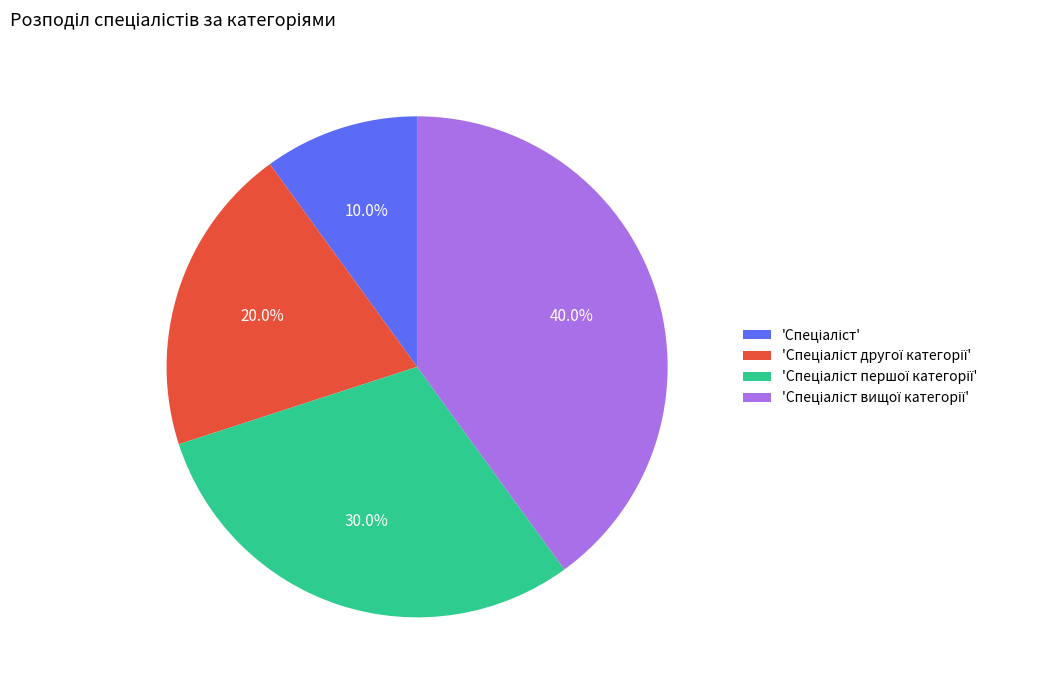

Is there a majority slice in this chart?

No